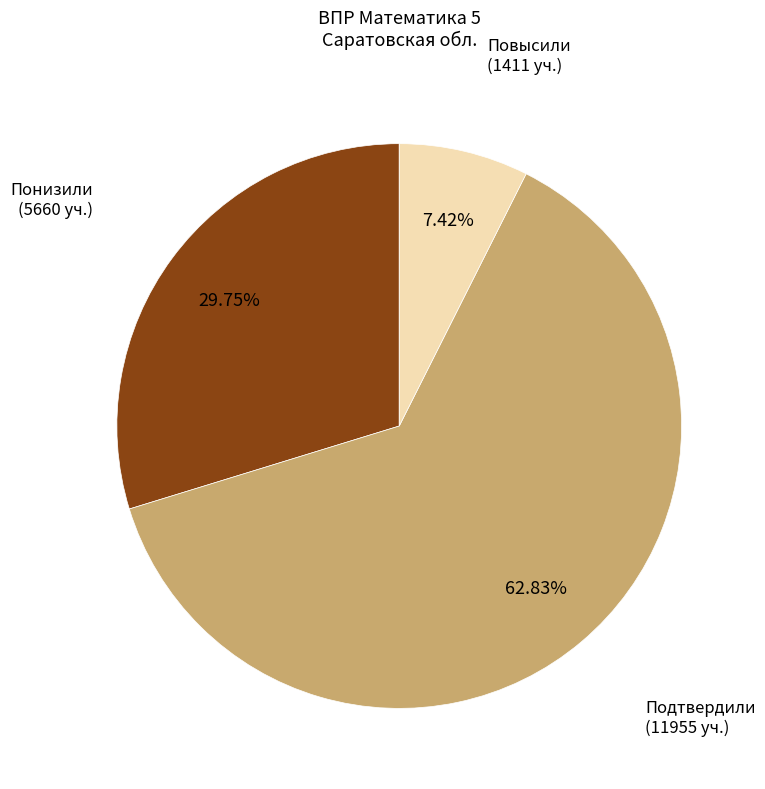

Does any single category account for the majority?

Yes